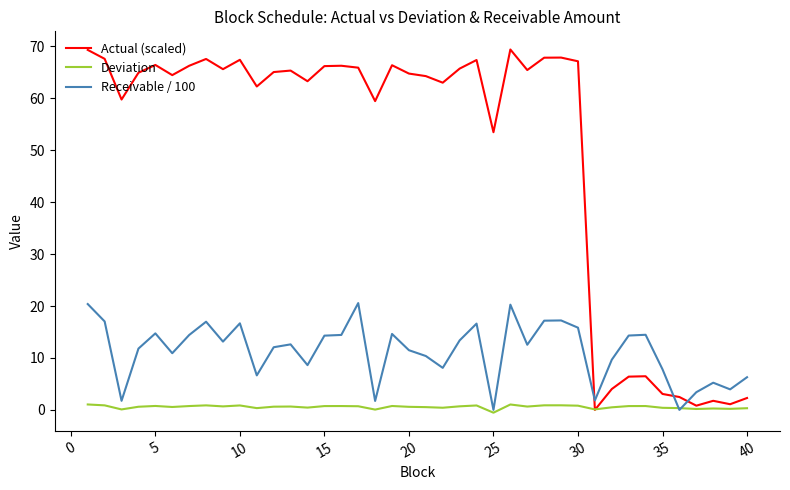

What is the maximum value shown in the chart?

69.4